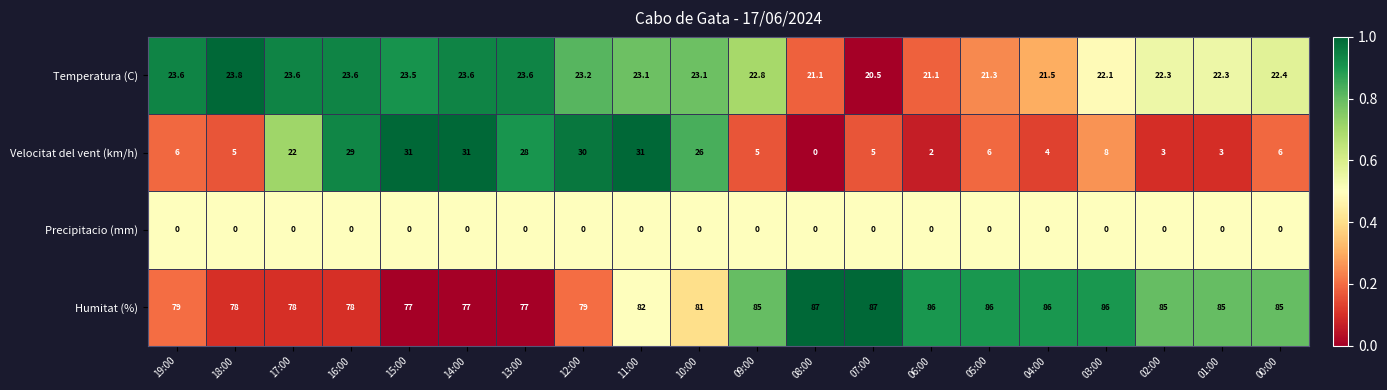

What is the total value across all series at 15:00?

131.5